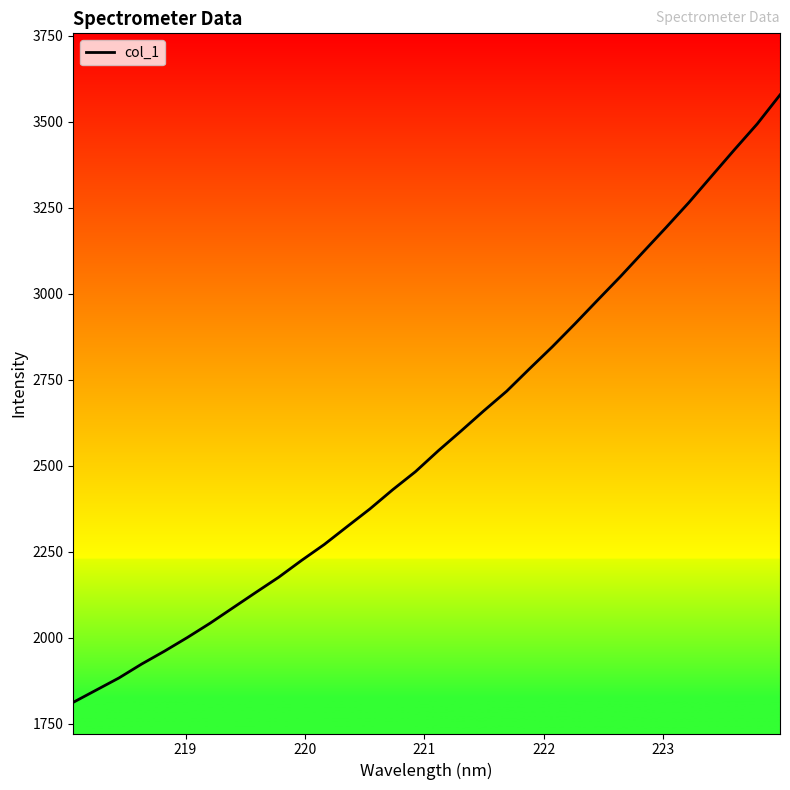

What is the difference between the maximum and second lowest values?

1730.0